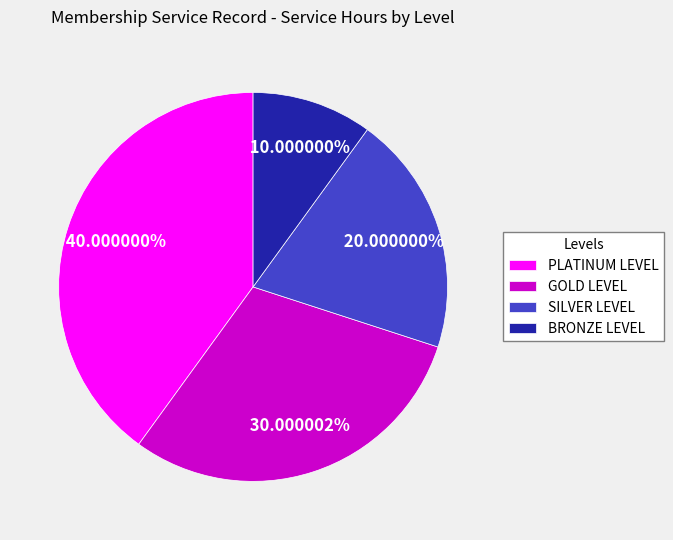

Is the sum of PLATINUM LEVEL and SILVER LEVEL greater than half?

Yes